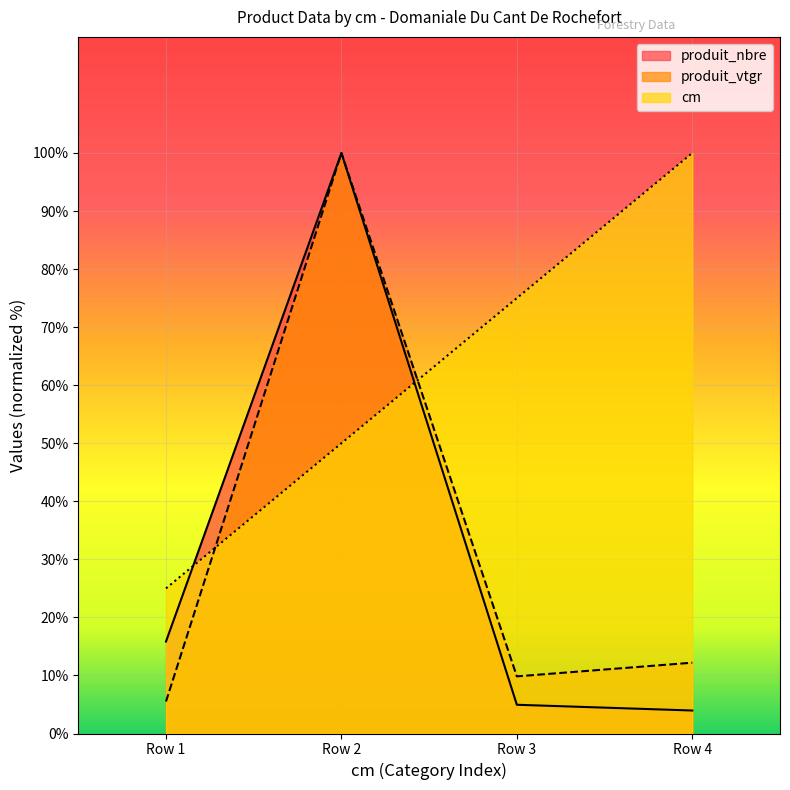

Is the value of produit_nbre at Row 4 greater than the value of cm at Row 4?

No